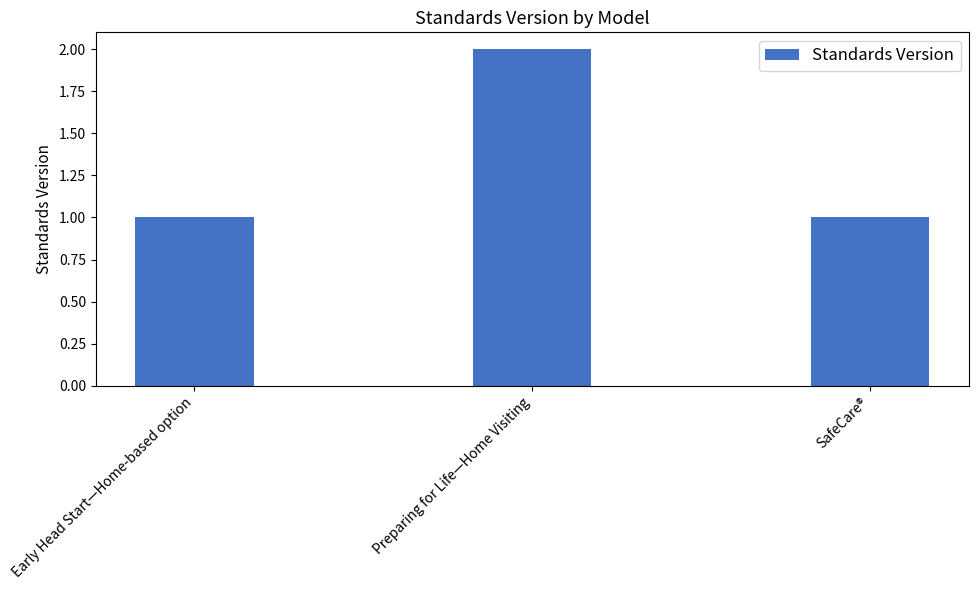

Which category has the highest value across all series?

Preparing for Life—Home Visiting